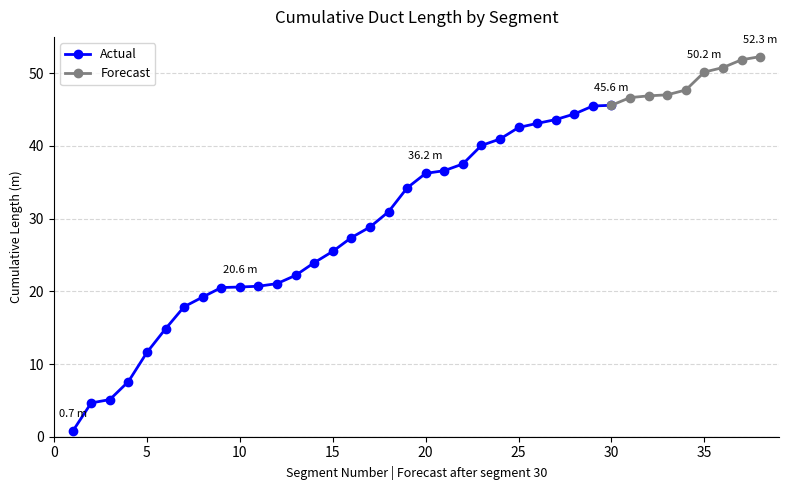

True or false: there are more than 2 points higher than both neighbors.

False